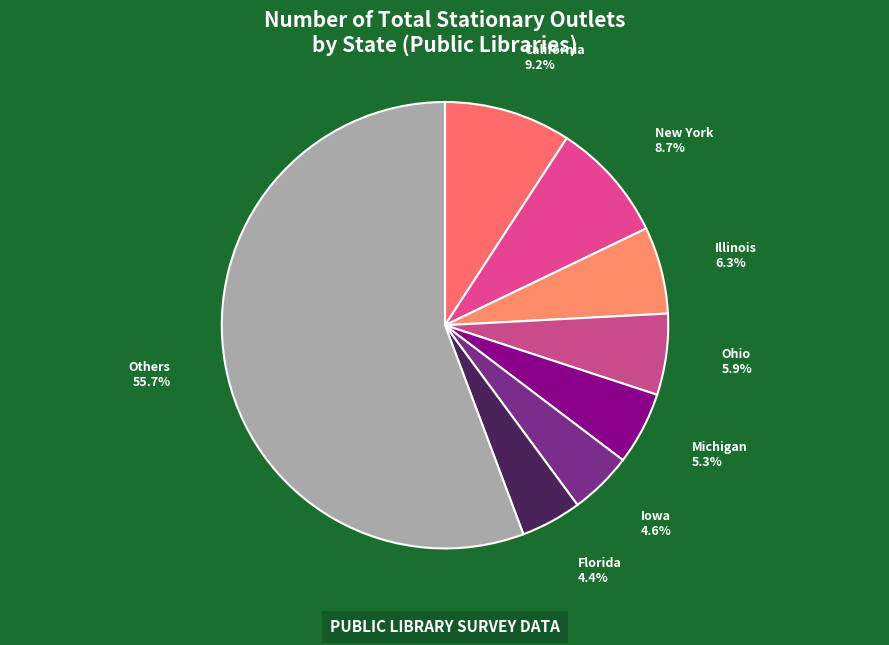

Is it true that Michigan is 1% of the pie?

False